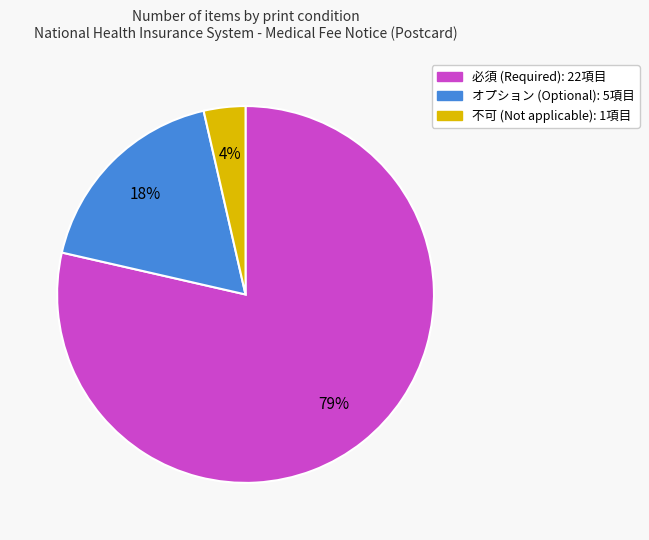

Does オプション represent more than half of the total?

No